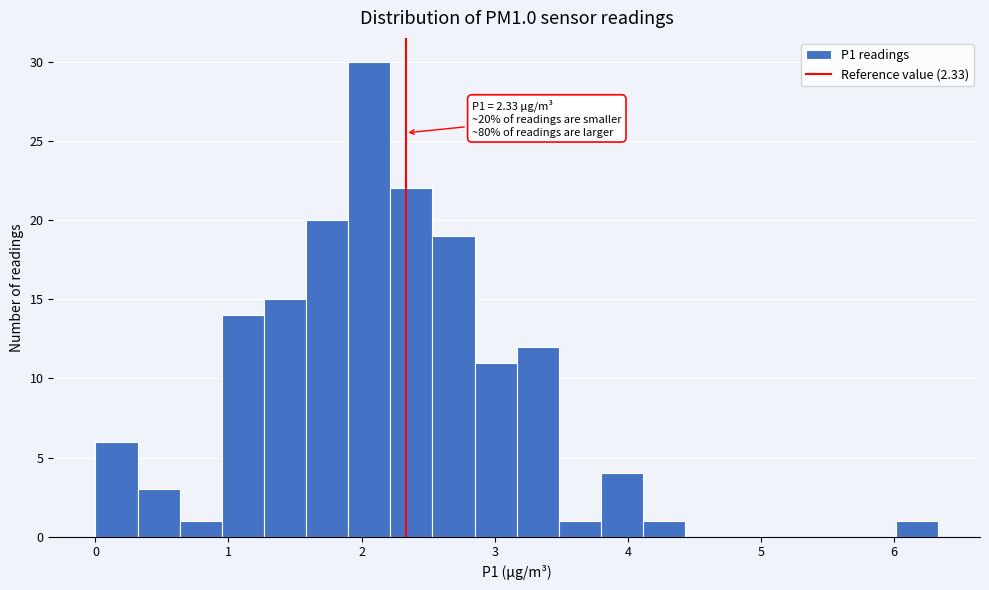

Read against the x-axis, roughly where is the centre of the tallest bar?

2.1